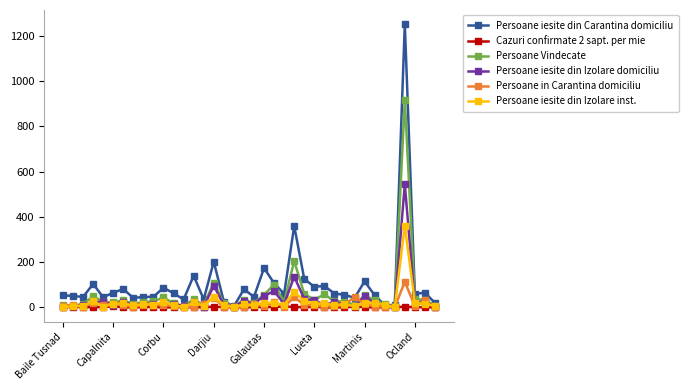

What are all the series names shown in the legend?

Persoane iesite din Carantina domiciliu, Cazuri confirmate 2 sapt. per mie, Persoane Vindecate, Persoane iesite din Izolare domiciliu, Persoane in Carantina domiciliu, Persoane iesite din Izolare inst.